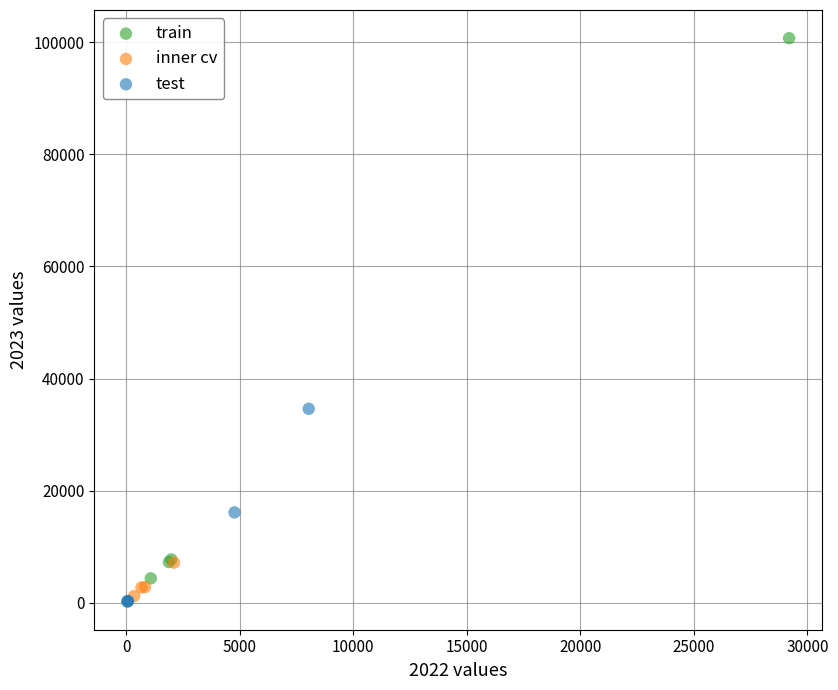

Which series reaches the maximum Y coordinate?

train